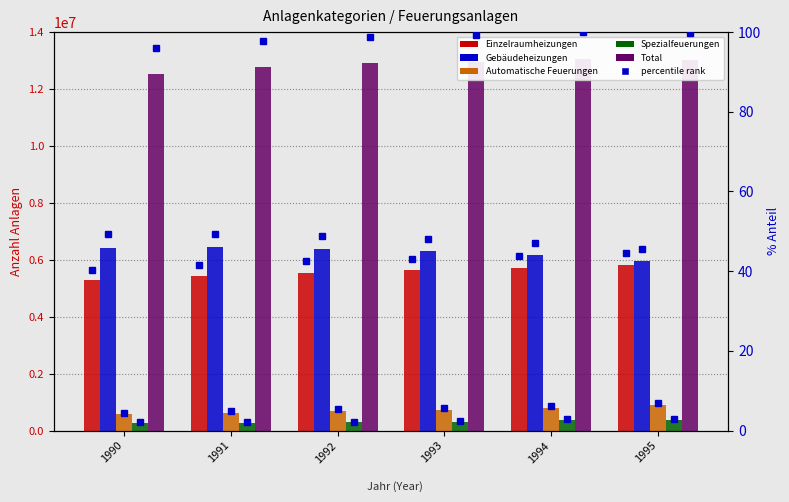

Where does the Automatische Feuerungen series first go above 735033?

1994